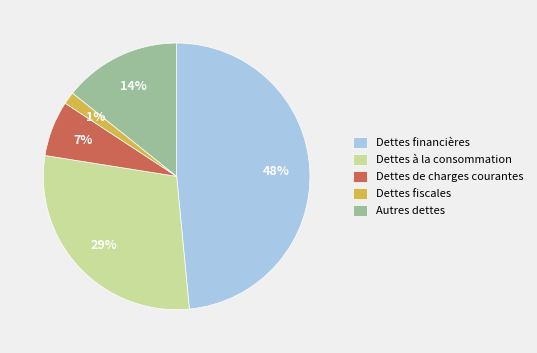

Which slice is the largest?

Dettes financières